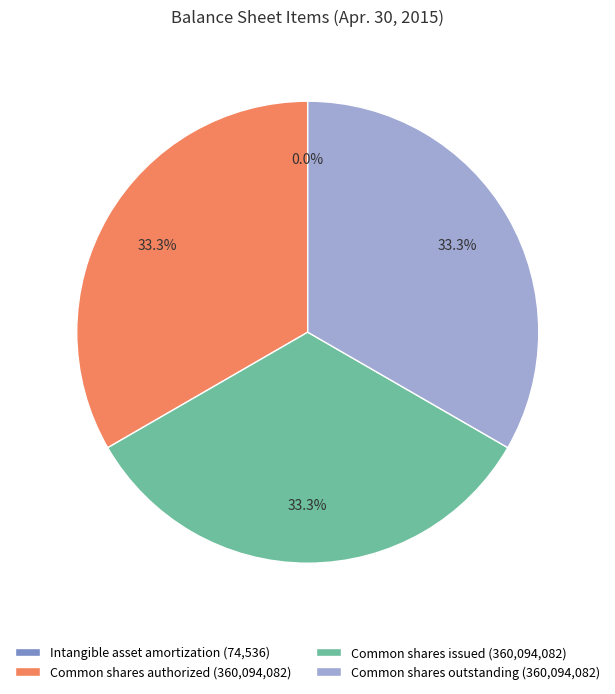

Is it true that Common shares outstanding is 41% of the pie?

False